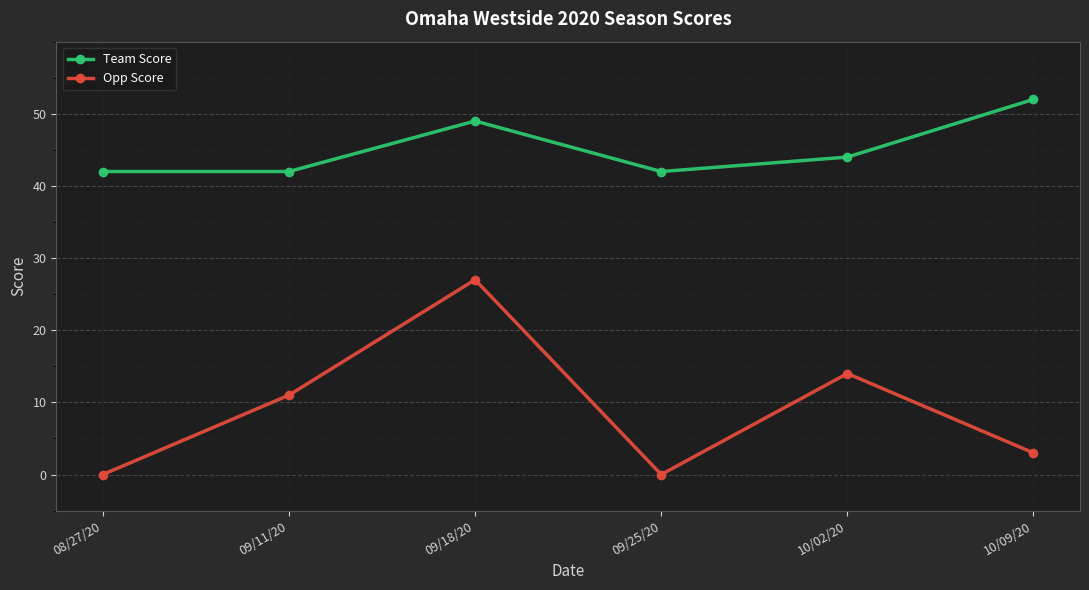

At which label does Team Score first exceed 44?

09/18/20